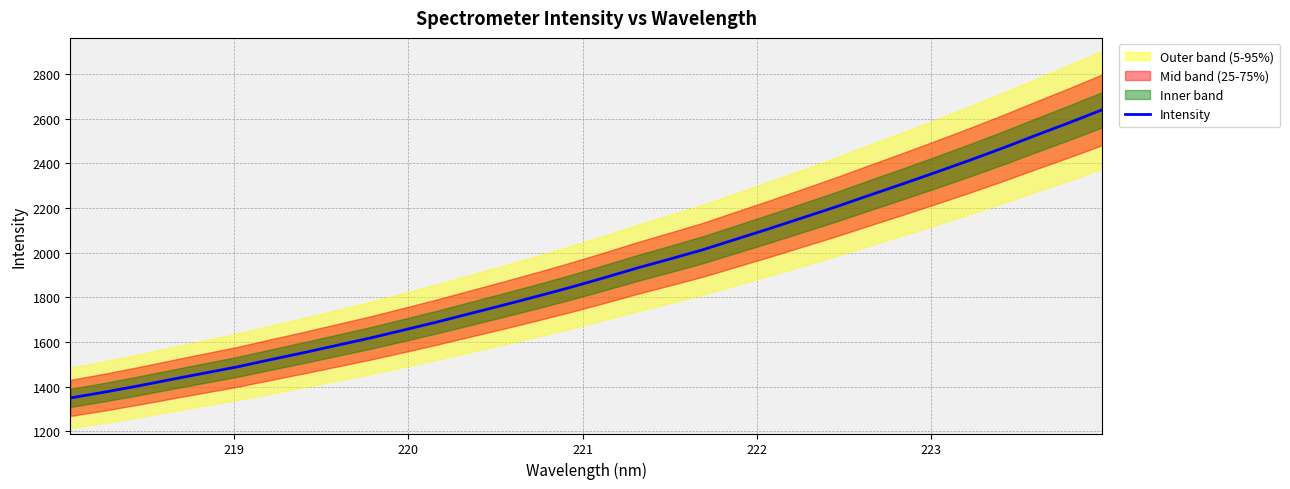

What is the lowest value of the Intensity series?

1349.6